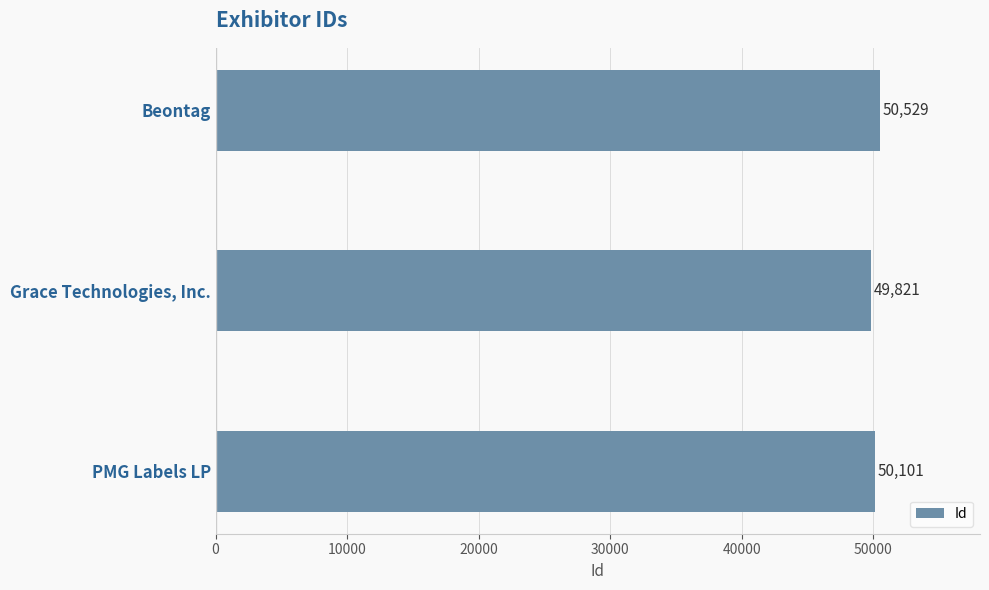

What is the minimum value shown in the chart?

49821